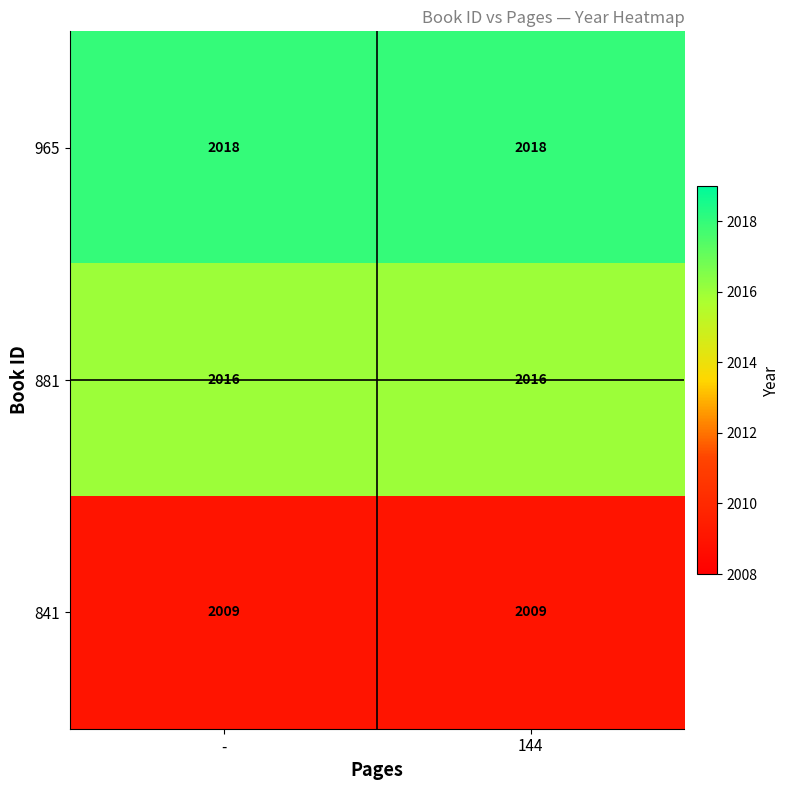

Read the 841 value at 144.

2009